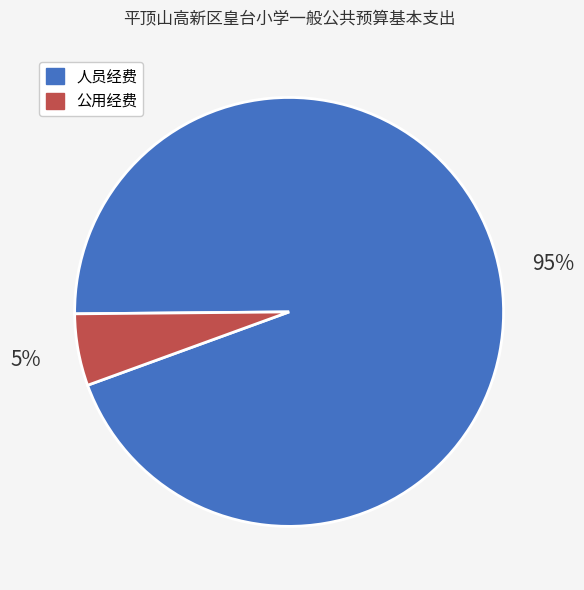

To the nearest percent, what portion does 人员经费 represent?

95%